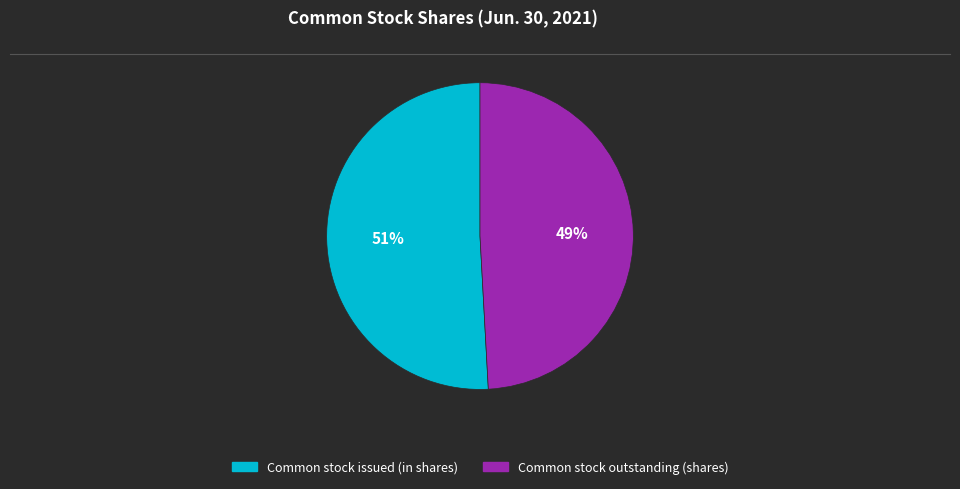

Approximately how many times larger is the value at Common stock outstanding (shares) compared to Common stock issued (in shares)?

1.0